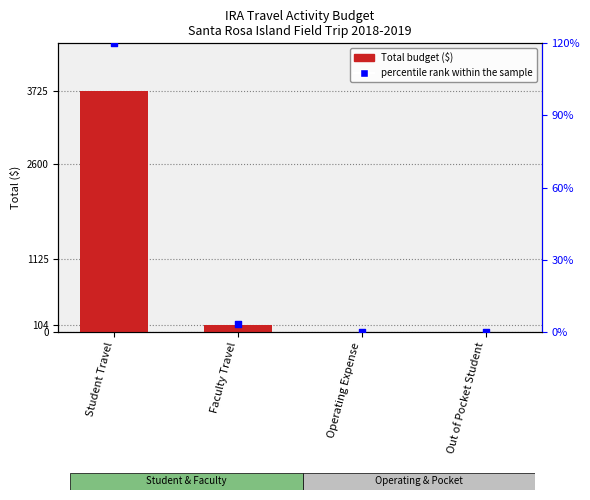

Which series reaches the minimum Y coordinate?

Total Budget ($)